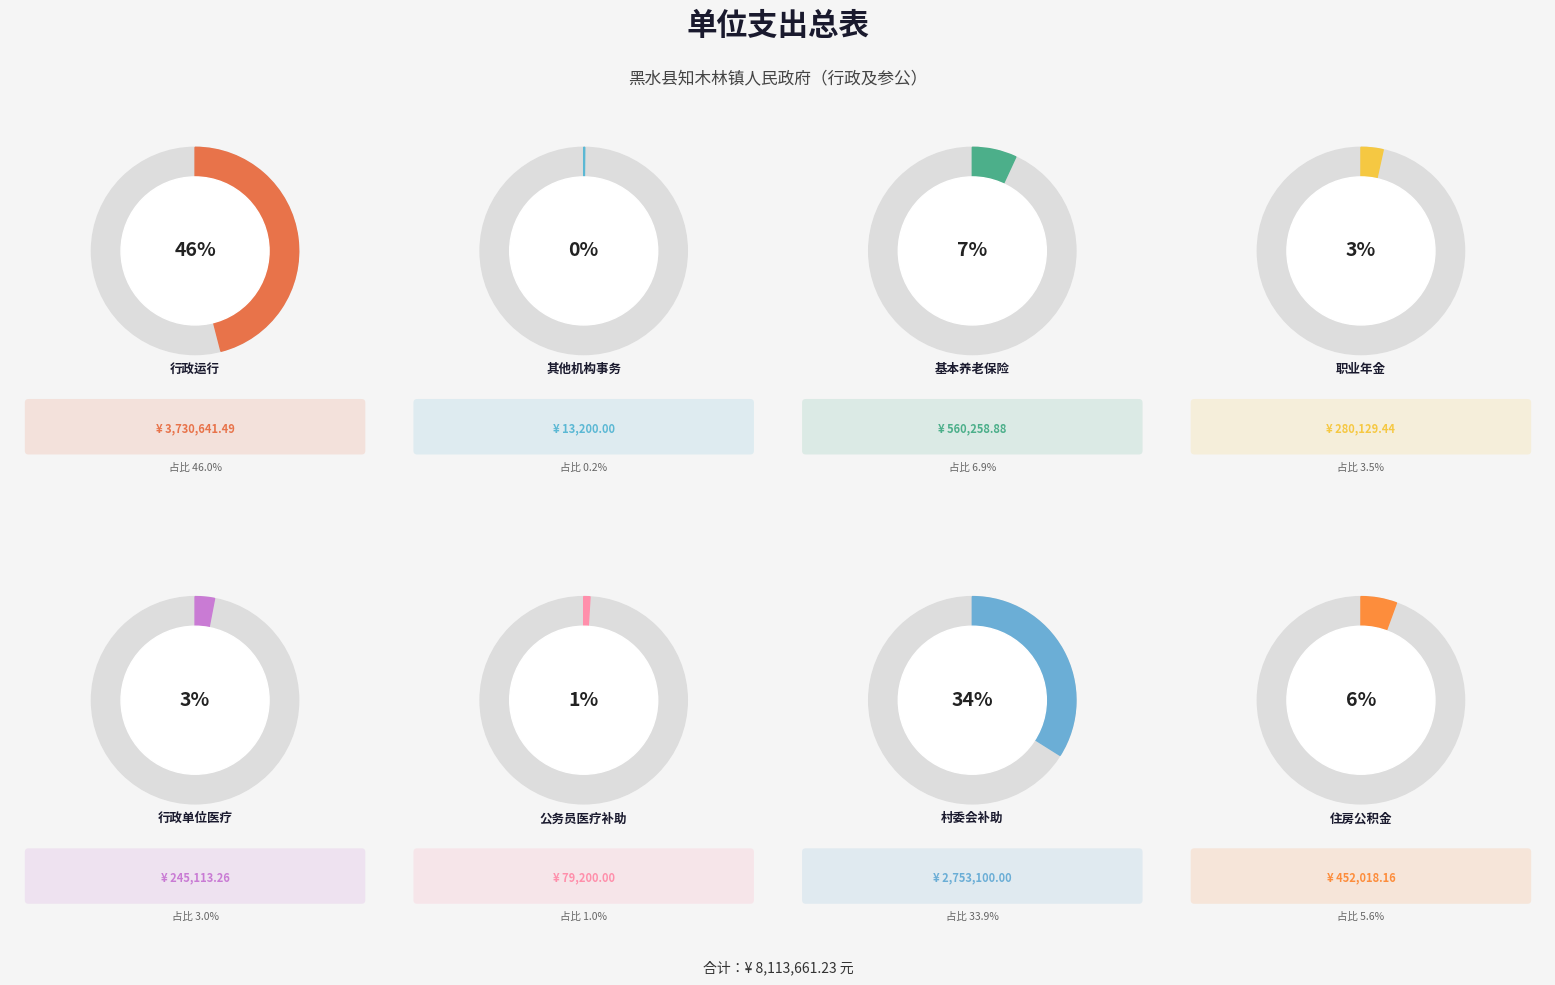

Count the number of slices in the pie.

8